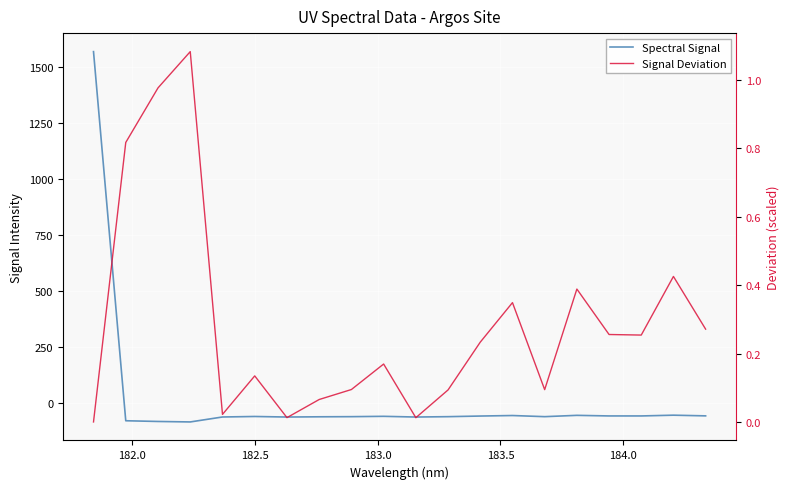

How many categories are shown in the chart?

20